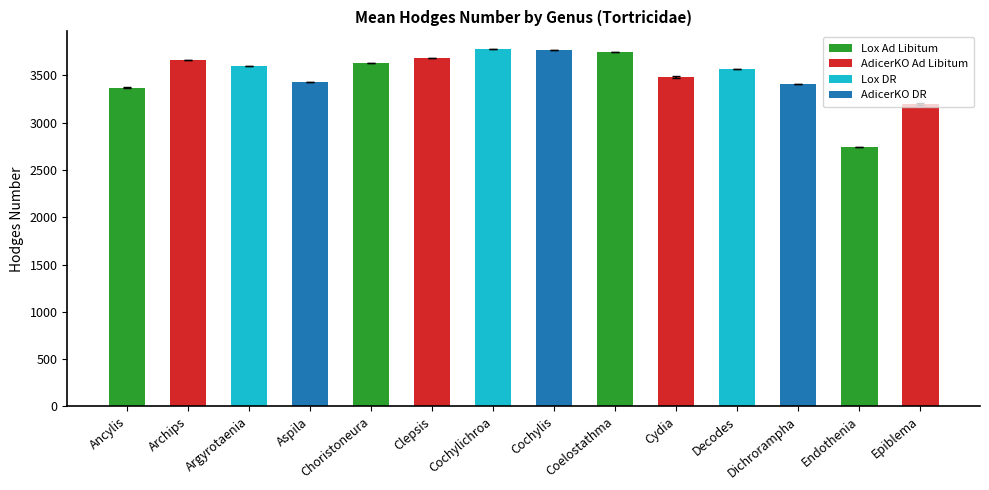

How many data points are less than 3597?

7